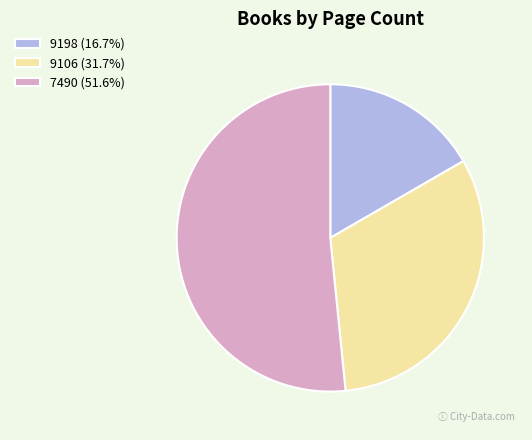

Does 7490 account for over 50% of the chart?

Yes